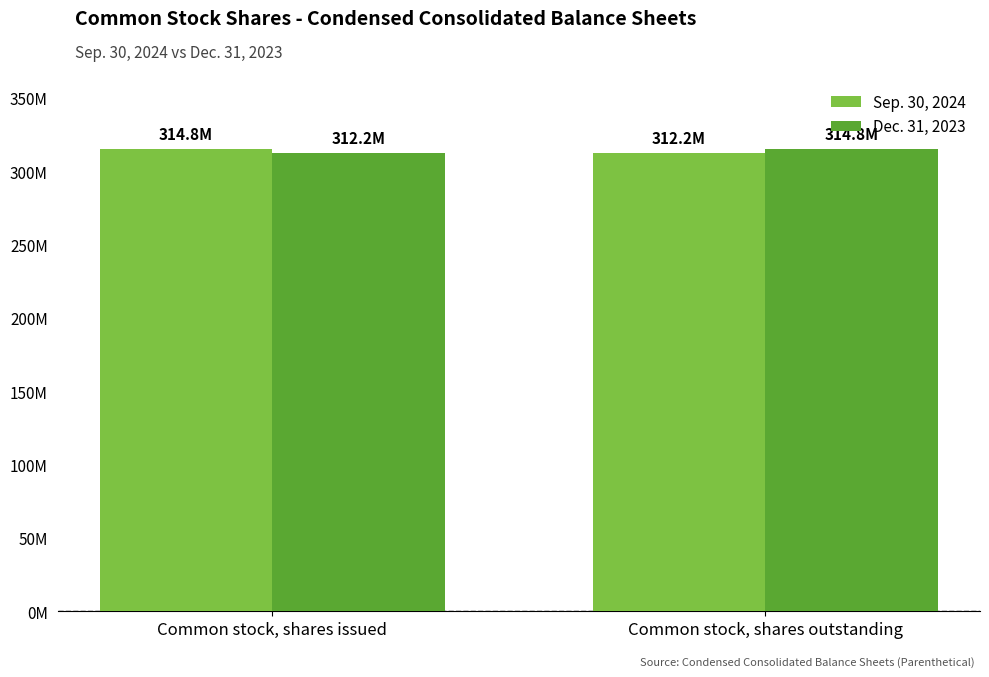

What is the difference between the maximum and minimum values in the Dec. 31, 2023 series?

2602000